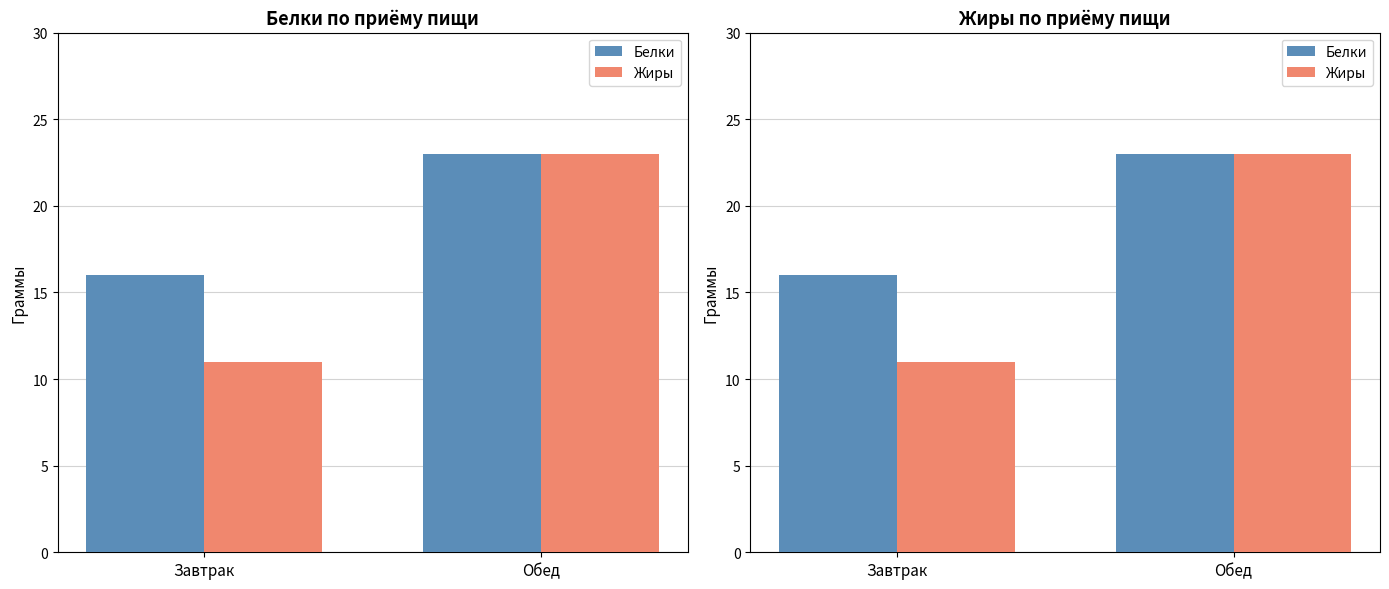

What position from the right is Завтрак?

2